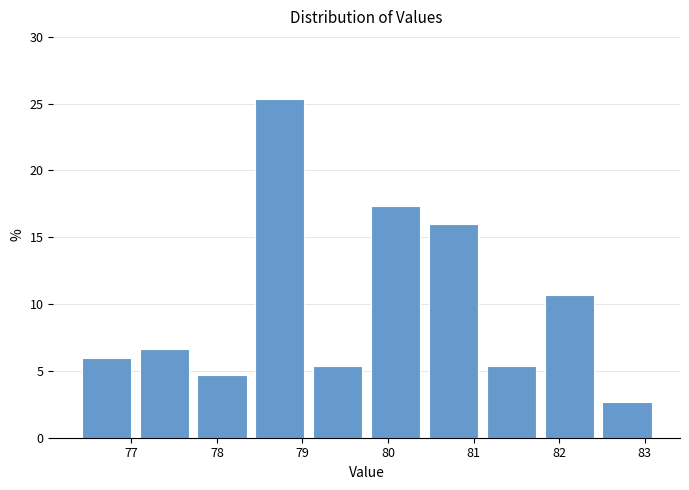

What is the height of the bar covering 81.8 to 82.5 on the x-axis? Neither the bar edges nor the heights are printed on the chart, so give them approximately, as read against the axes.

10.5